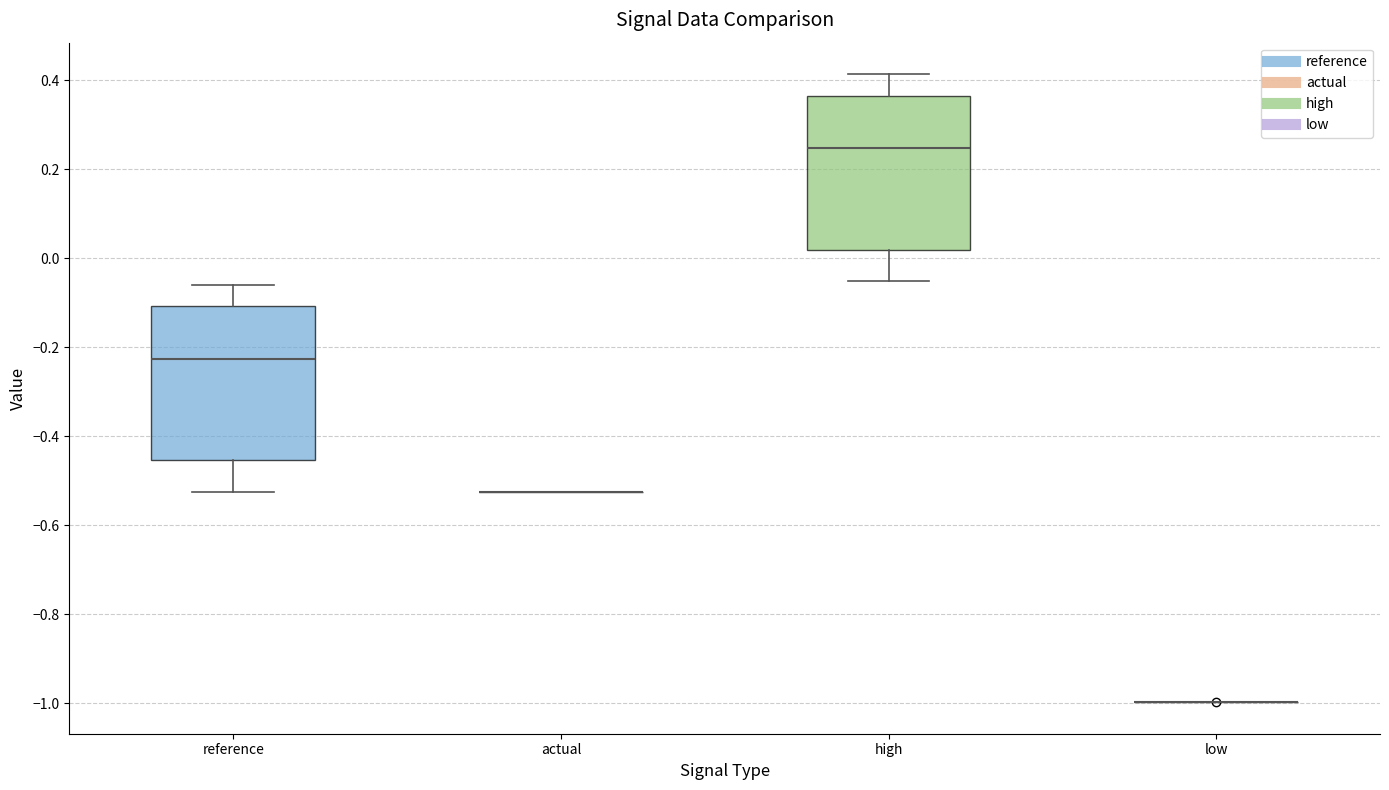

Reading left to right, transcribe this box plot: for each box, give where its median line is, the range the box spans, and where its two whiskers end, as read against the y-axis. The values are not printed on the chart, so give them approximately, as read against the axis.

reference: median -0.22, box -0.46 to -0.10, whiskers -0.52 to -0.06
actual: box collapsed to a line at -0.52, whiskers -0.52 to -0.52
high: median 0.24, box 0.02 to 0.36, whiskers -0.06 to 0.42
low: box collapsed to a line at -1.00, whiskers -1.00 to -1.00